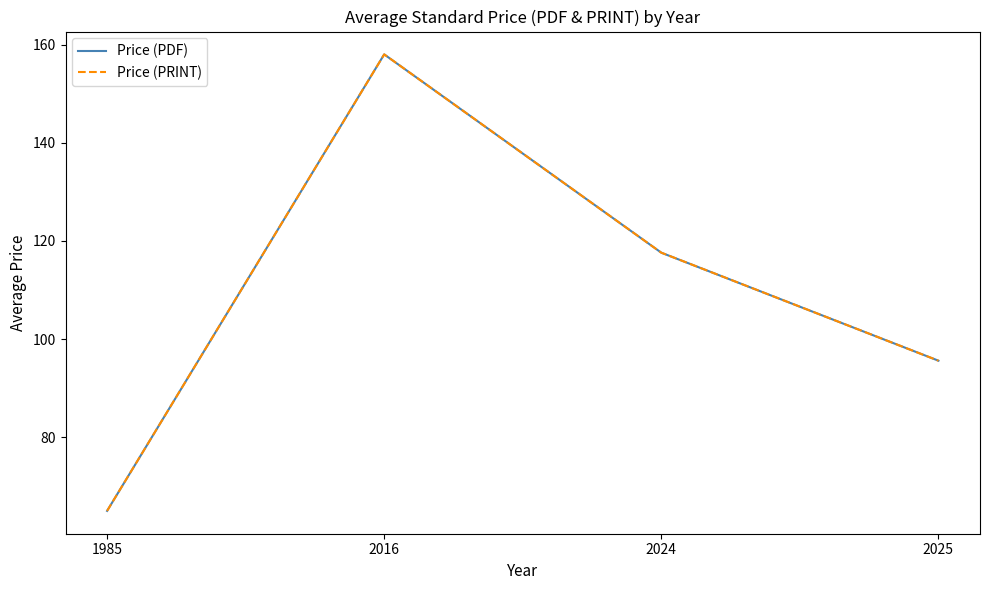

What is the value of the Price (PRINT) point at the 4th from the left?

95.6